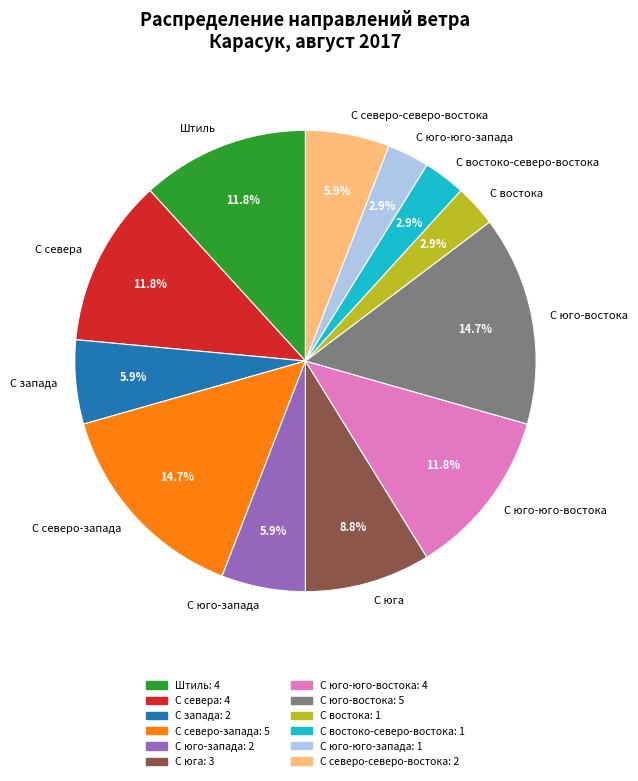

What percentage do С запада and С востоко-северо-востока together represent?

8.8%